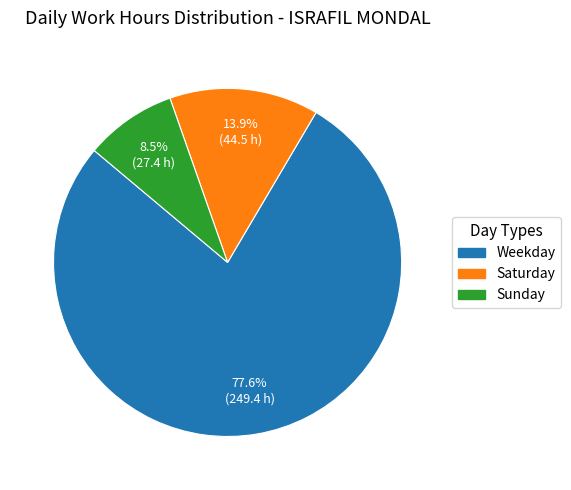

Is there any slice that represents more than half of the pie?

Yes